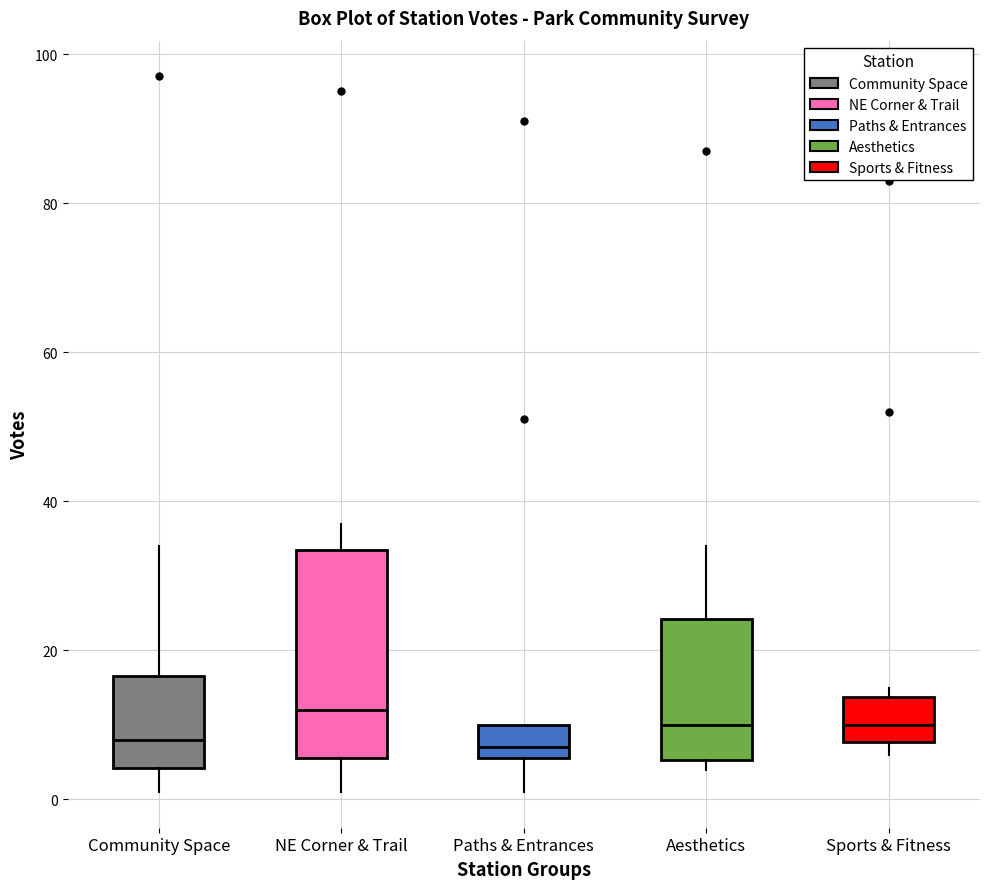

Where does the lower whisker of the box for Paths & Entrances end on the y-axis? The values are not printed on the chart, so give them approximately, as read against the axis.

2